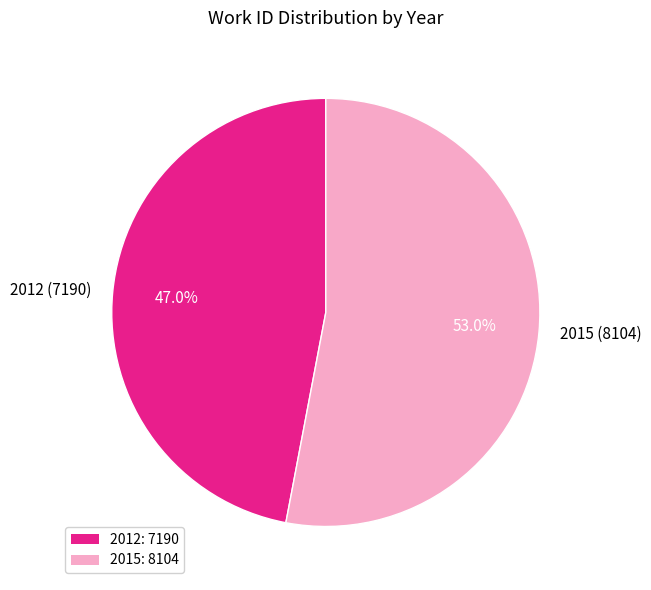

True or false: 2012 accounts for 35% of the total.

False